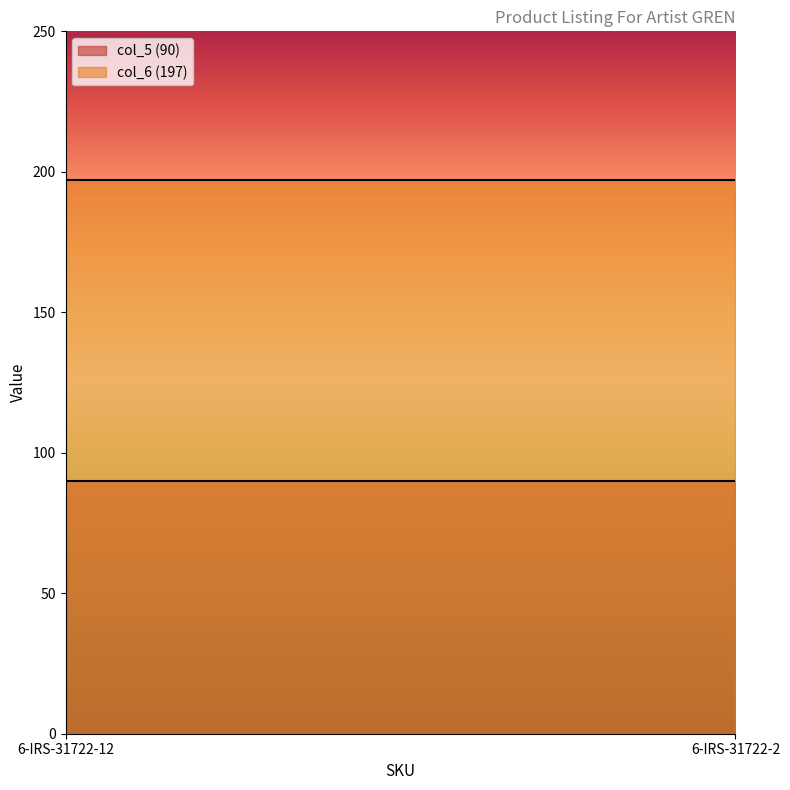

Reading left to right, transcribe all the data shown in this chart.

col_5 (90): 6-IRS-31722-12=90	6-IRS-31722-2=90
col_6 (197): 6-IRS-31722-12=197	6-IRS-31722-2=197